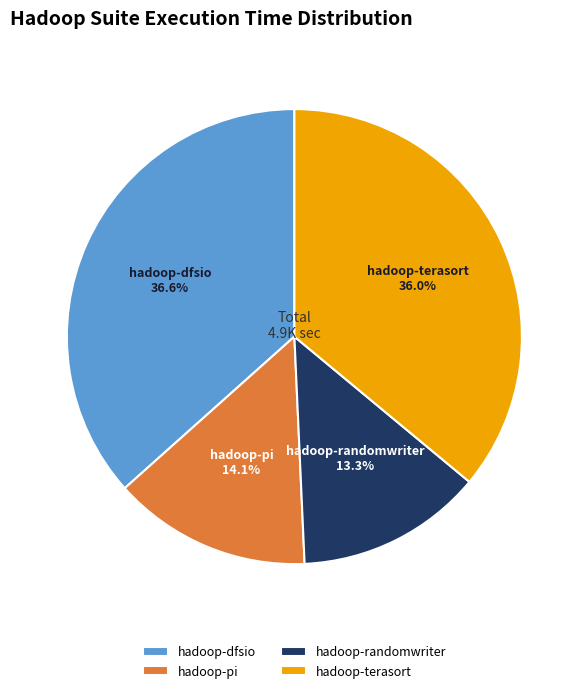

Count the number of slices in the pie.

4